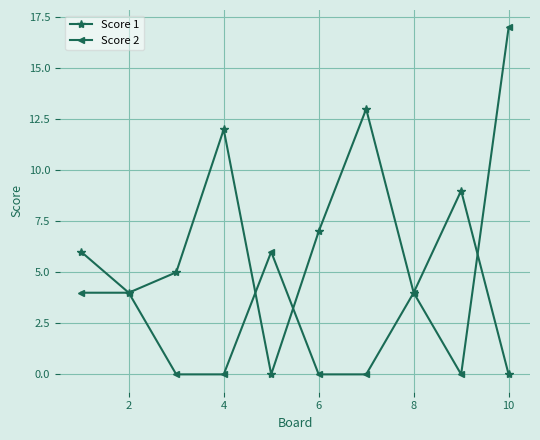

What is the maximum value shown in the chart?

17